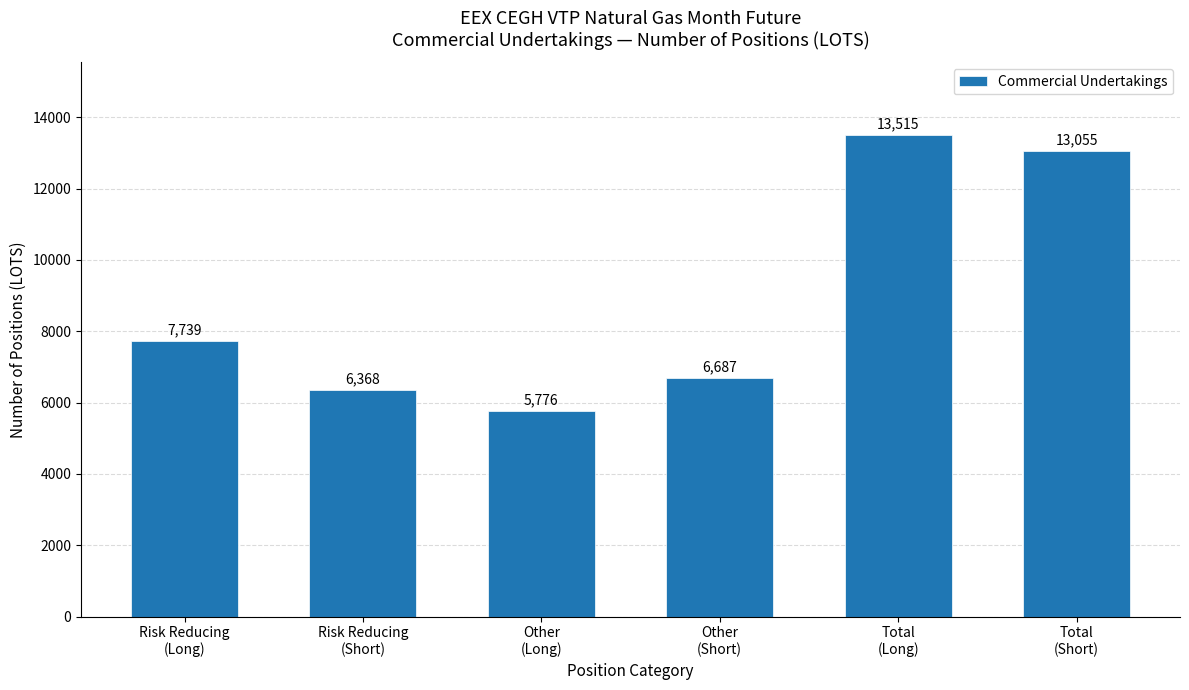

What is the label of the 6th bar from the right?

Risk Reducing
(Long)